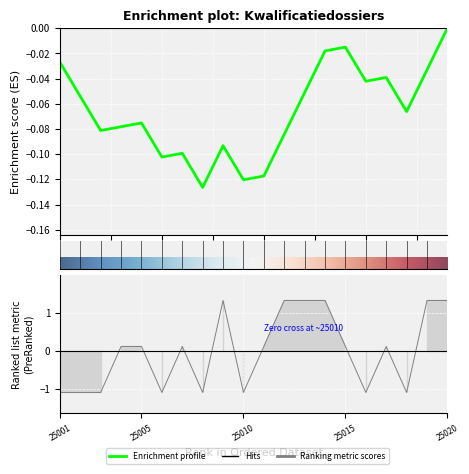

What is the value of the 3rd point from the left?

-1.1